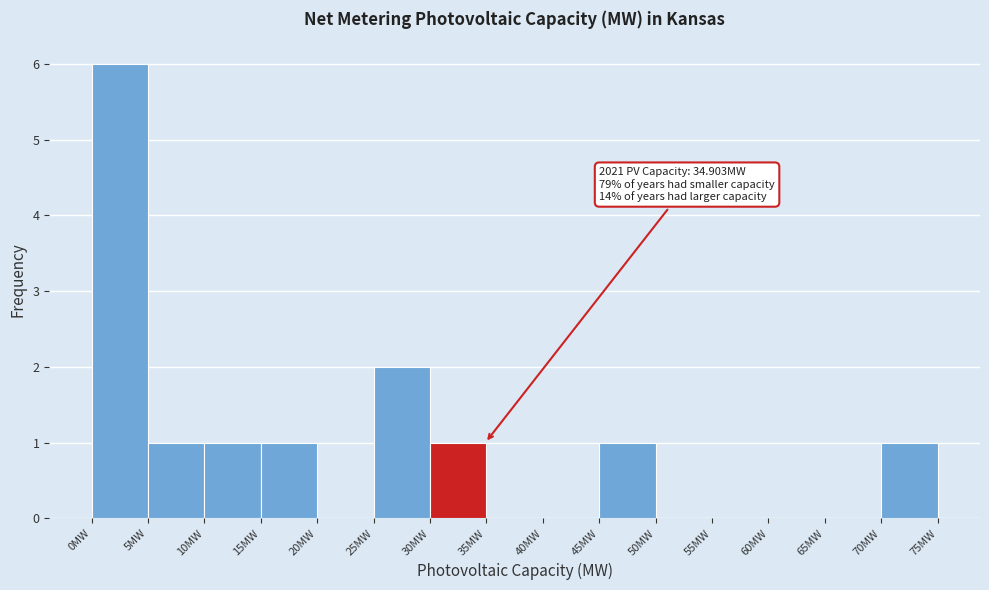

Over which range of the x-axis is the bar tallest?

0 to 5